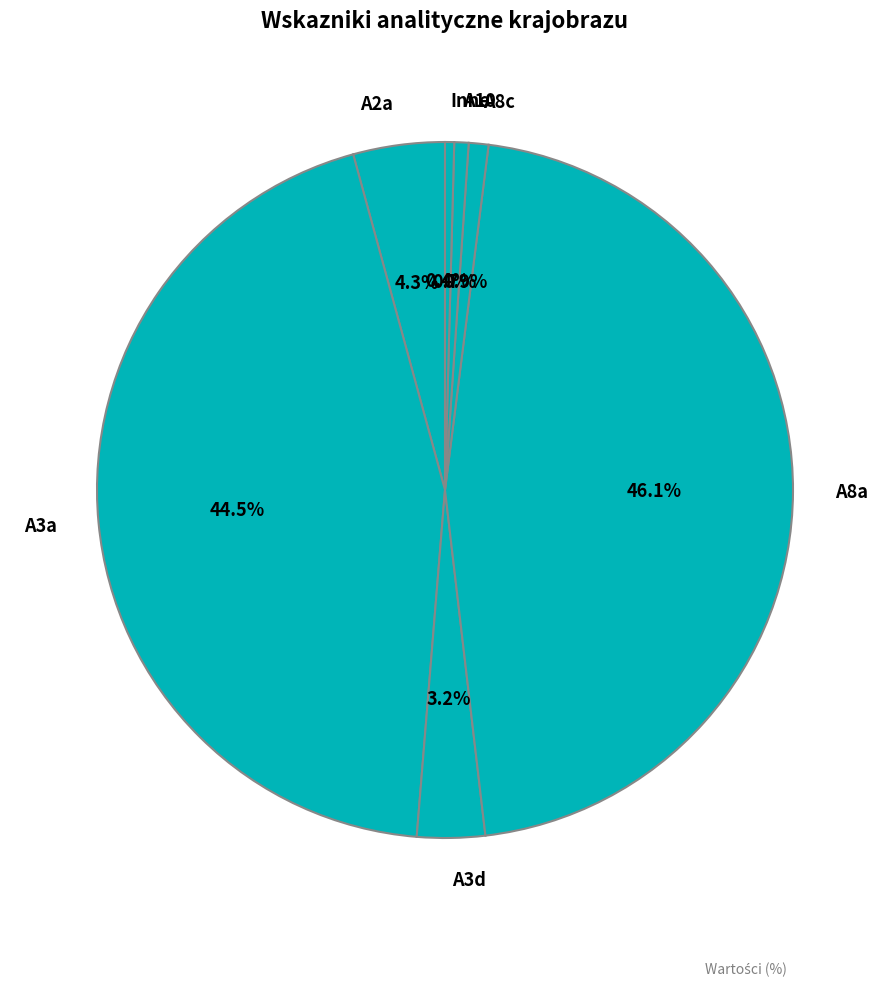

Which category has the biggest portion of the pie?

A8a